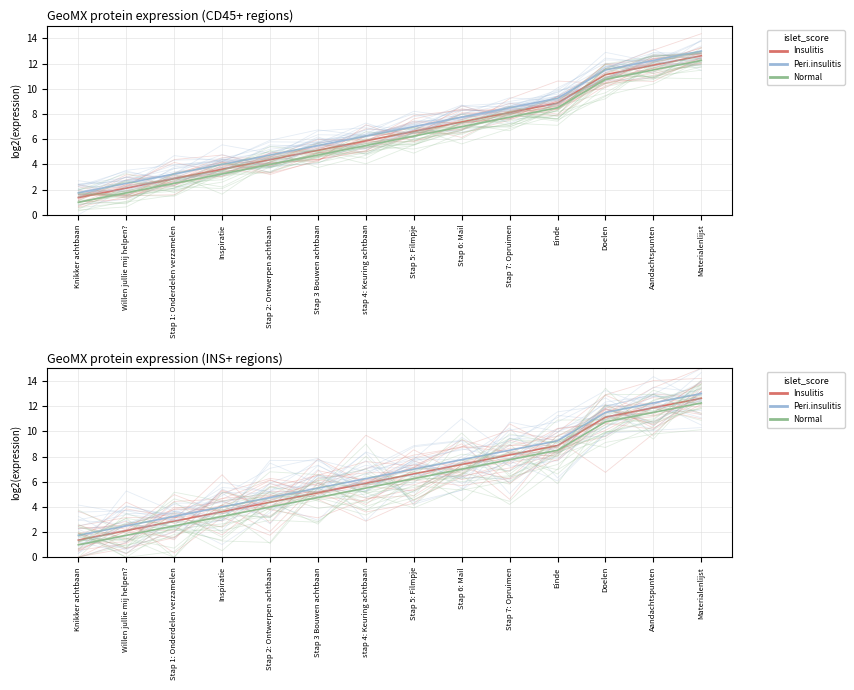

What is the difference between the second highest and second lowest values in the Insulitis series?

9.8